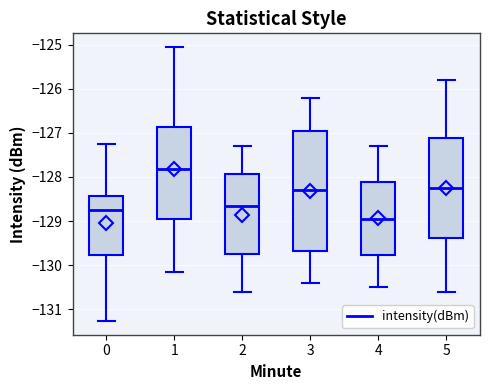

Which box is the tallest, from its lower edge to its upper edge?

3